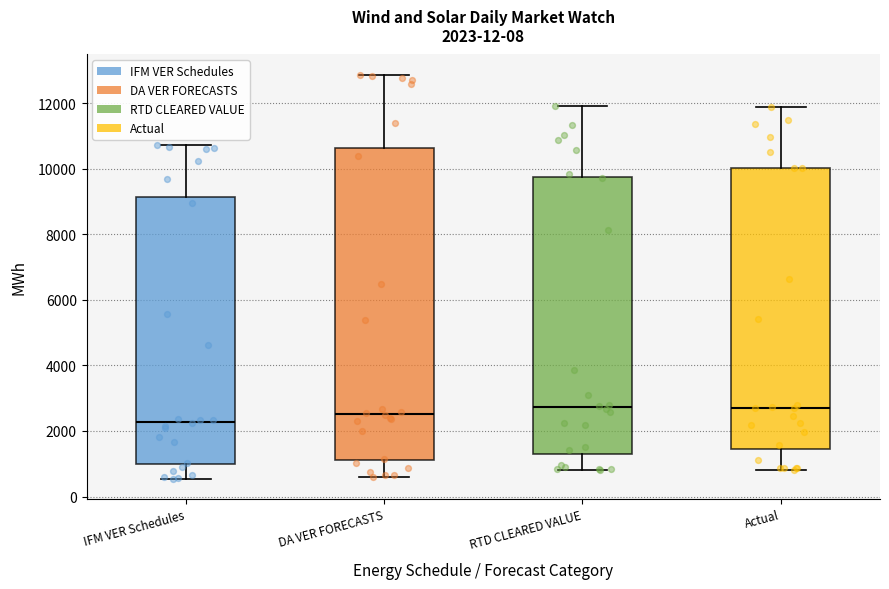

Which box is the tallest, from its lower edge to its upper edge?

DA VER FORECASTS